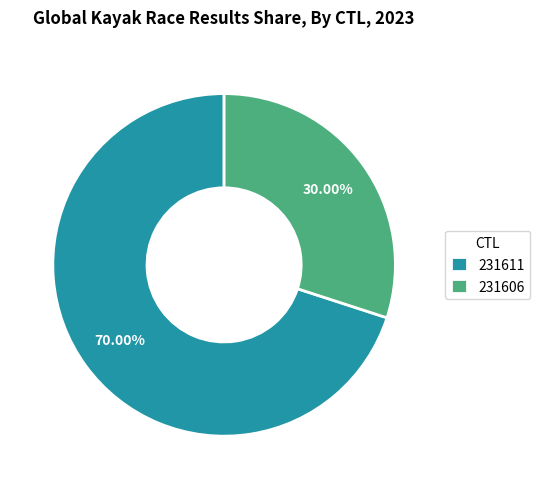

Between 231606 and 231611, which is larger?

231611